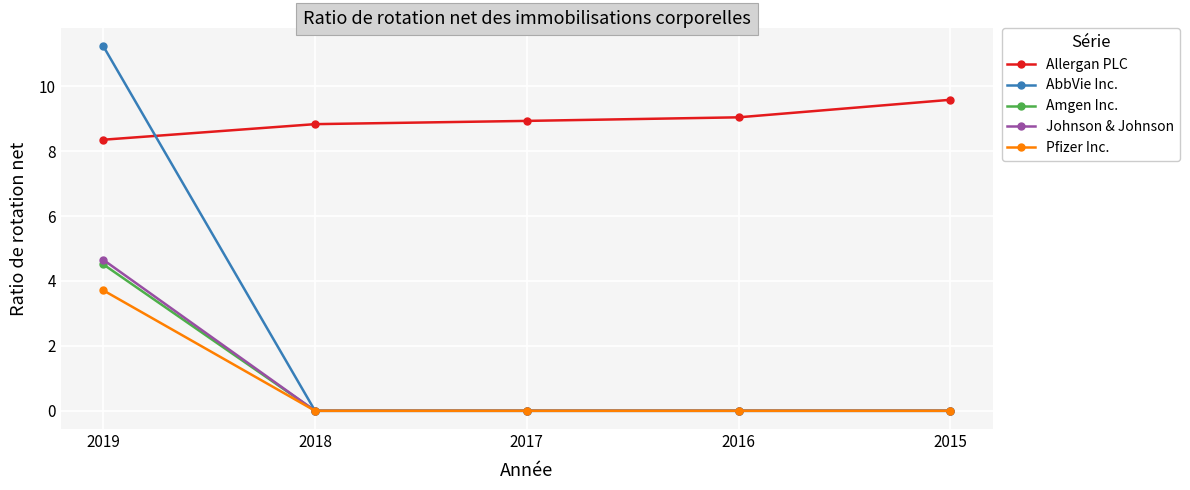

What are all the series names shown in the legend?

Allergan PLC, AbbVie Inc., Amgen Inc., Johnson & Johnson, Pfizer Inc.